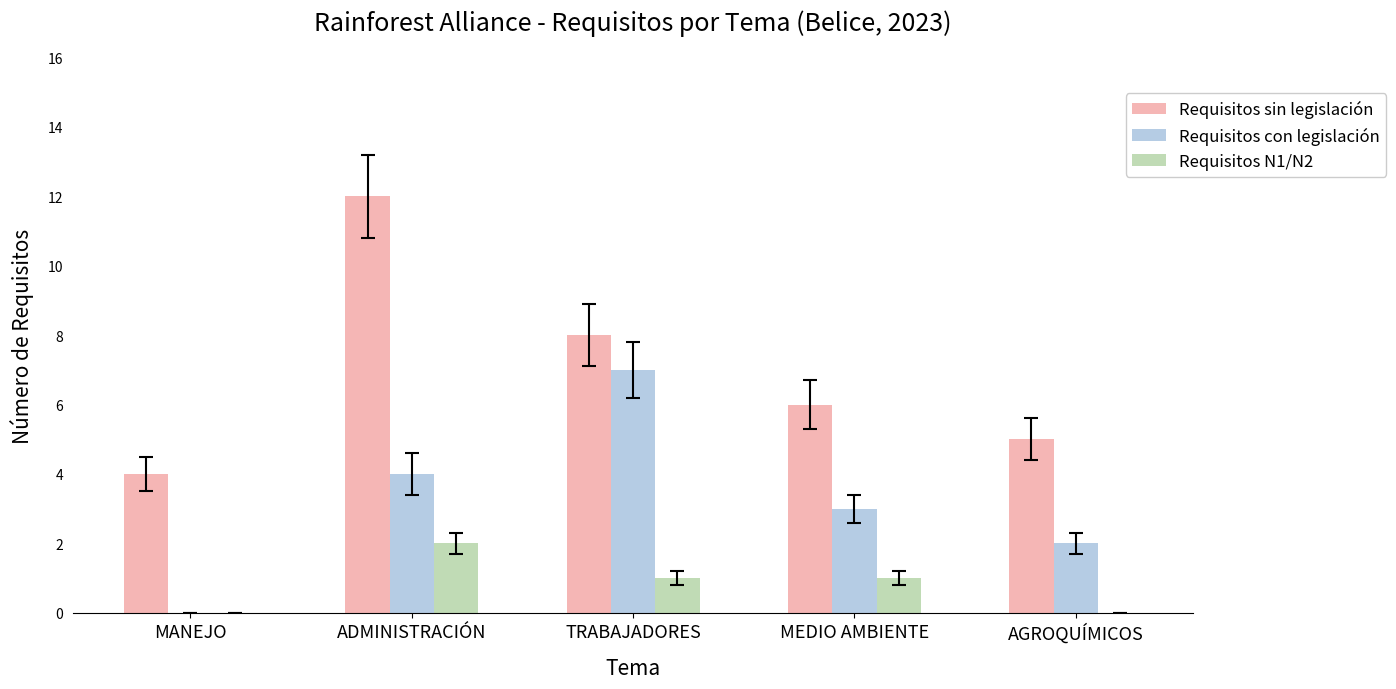

Count the number of categories in the chart.

5